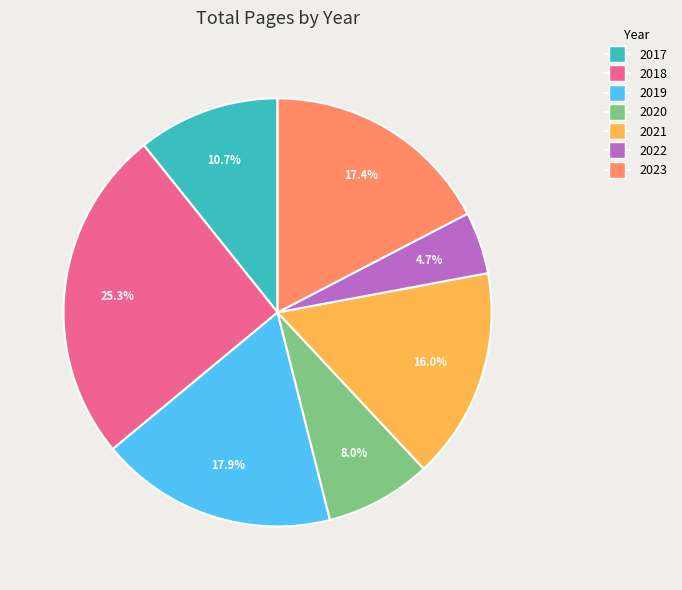

Which has a higher value, 2021 or 2018?

2018